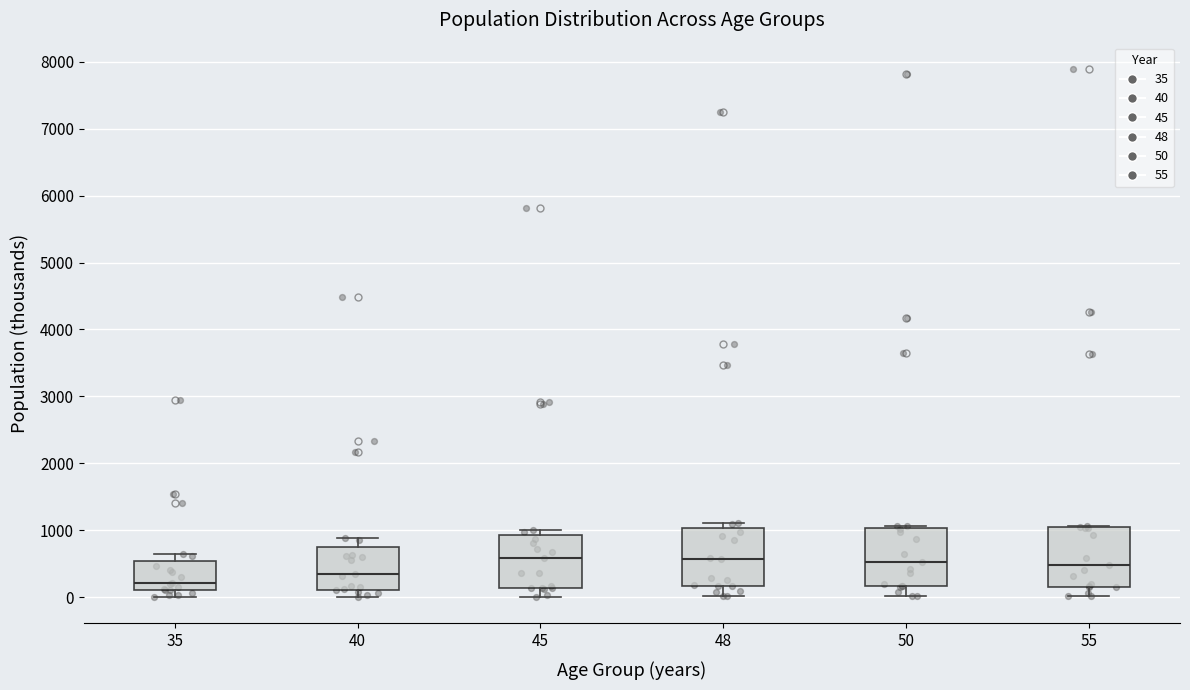

Reading left to right, read every box against the y-axis: the position of its median line, the range the box covers, and the ends of its whiskers. The values are not printed on the chart, so give them approximately, as read against the axis.

35: median 200, box 100 to 500, whiskers 0 to 600
40: median 300, box 100 to 700, whiskers 0 to 900
45: median 600, box 100 to 900, whiskers 0 to 1000
48: median 600, box 200 to 1000, whiskers 0 to 1100
50: median 500, box 200 to 1000, whiskers 0 to 1100
55: median 500, box 200 to 1000, whiskers 0 to 1100